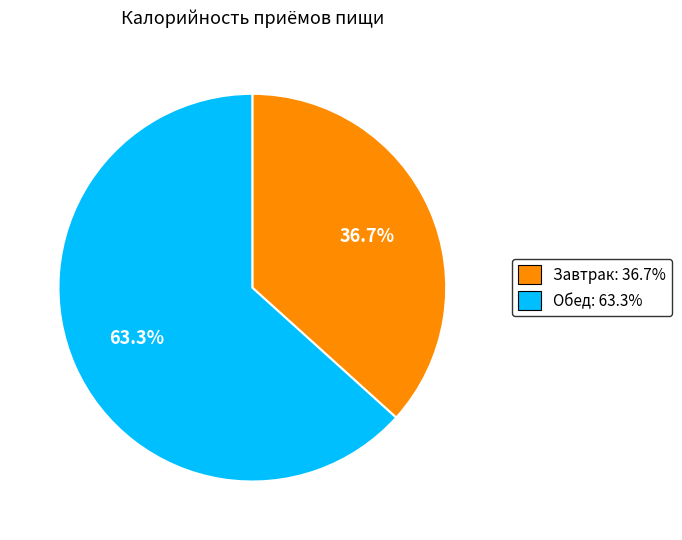

Which category accounts for the majority?

Обед